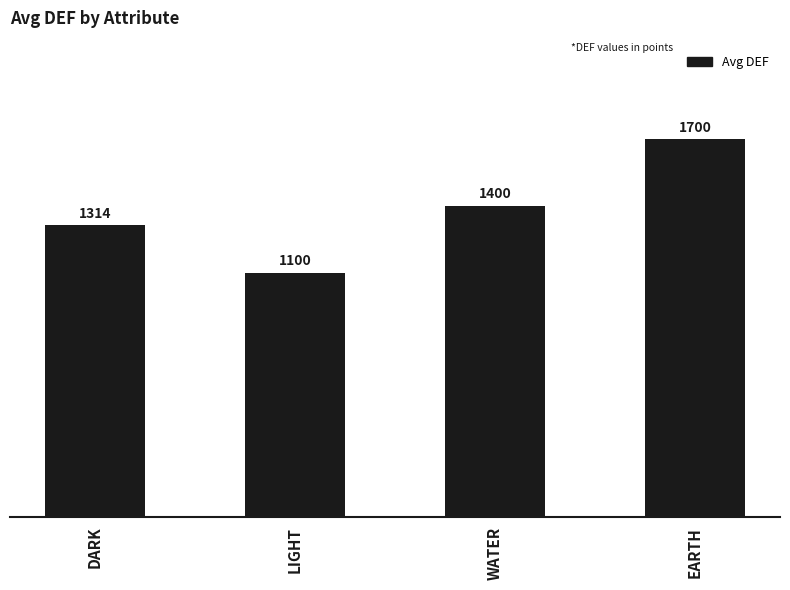

Which category has the lowest value across all series?

LIGHT